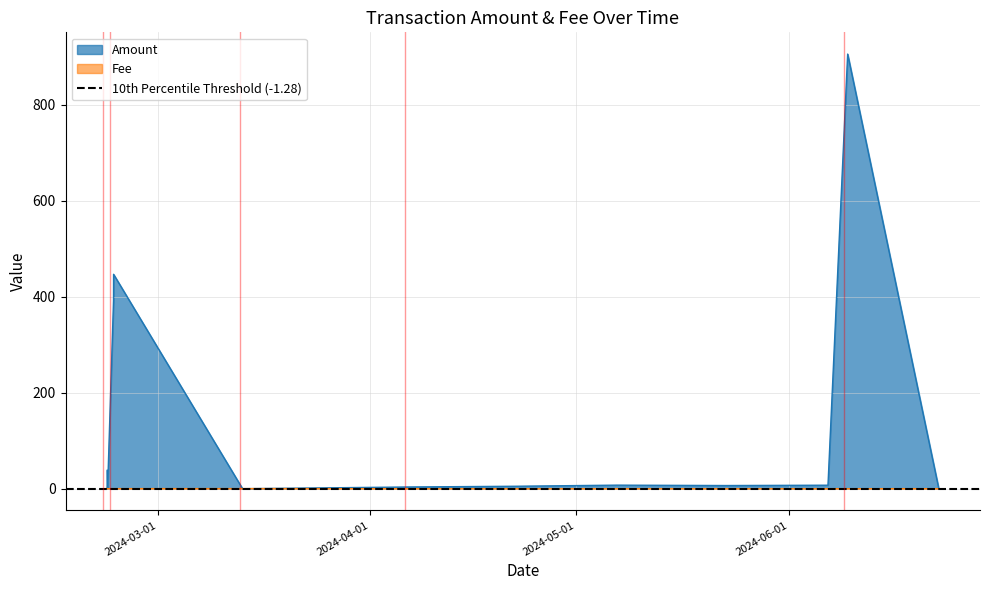

Is it true that Amount equals 1.6 at 2024-04-06 16:36:00?

False